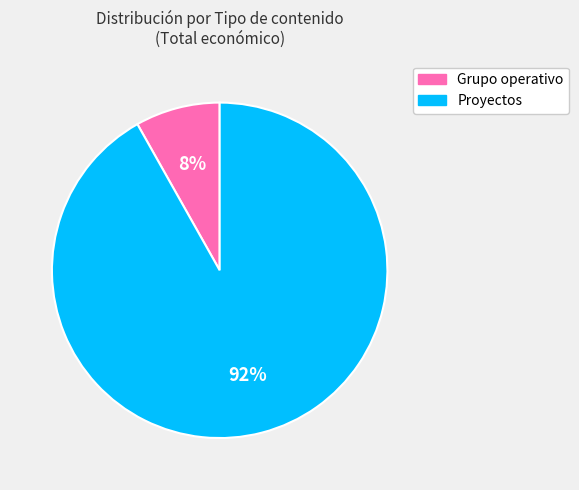

The Grupo operativo slice represents 8% of the pie. True or false?

True